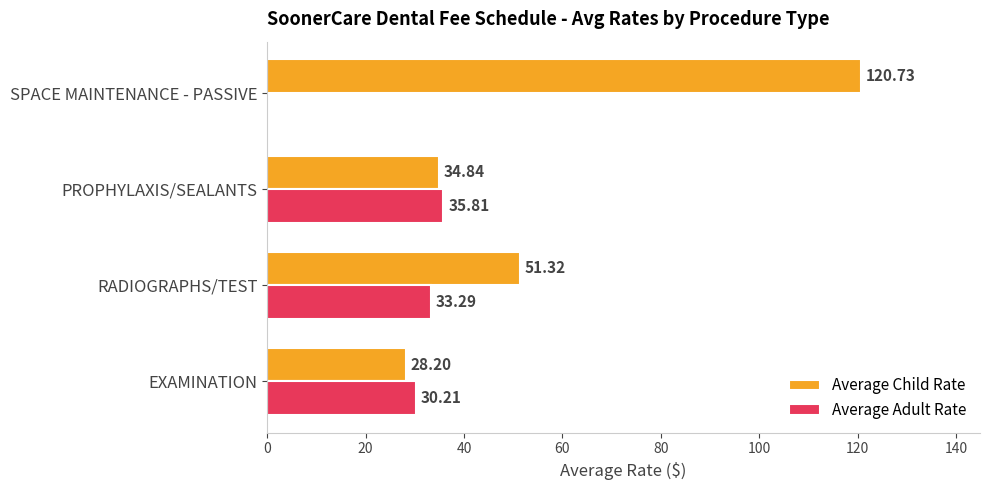

Which category has the highest value across all series?

SPACE MAINTENANCE - PASSIVE